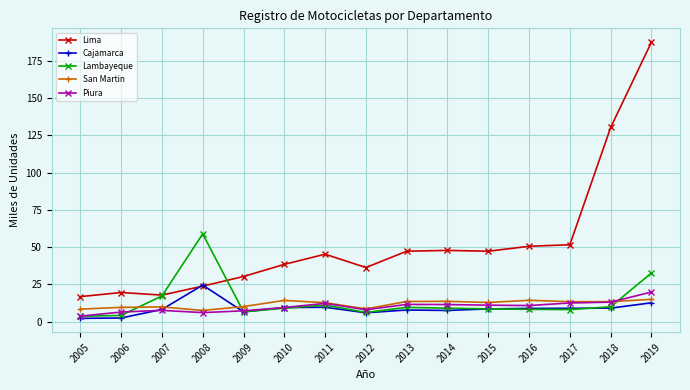

Does the chart display data point markers on the line(s)?

Yes